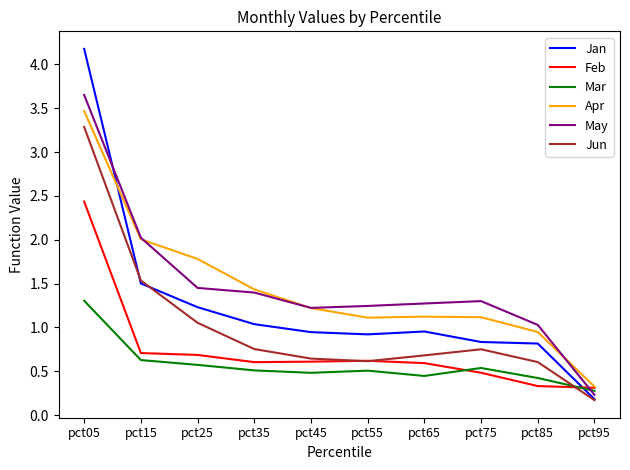

Which series has the widest spread of values?

Jan